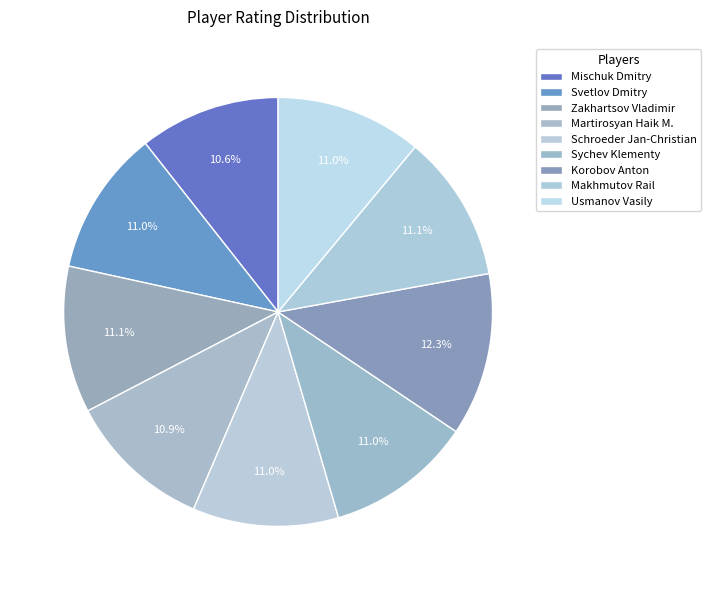

To the nearest percent, what percentage of the pie is Schroeder Jan-Christian?

11%